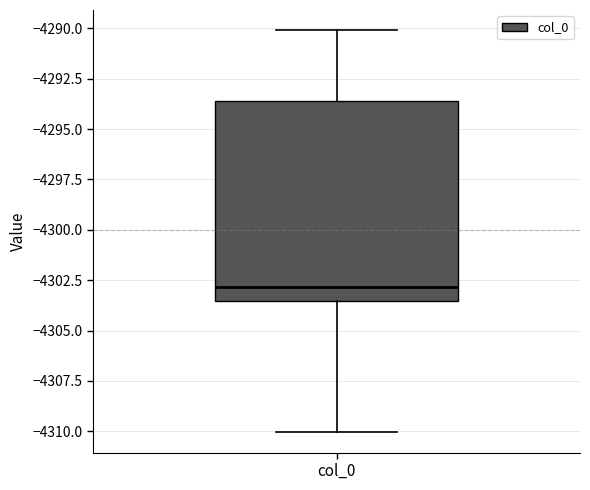

Read this box plot against the y-axis: the position of the median line, the range covered by the box, and the ends of both whiskers. The values are not printed on the chart, so give them approximately, as read against the axis.

median -4303.0, box -4303.5 to -4293.5, whiskers -4310.0 to -4290.0